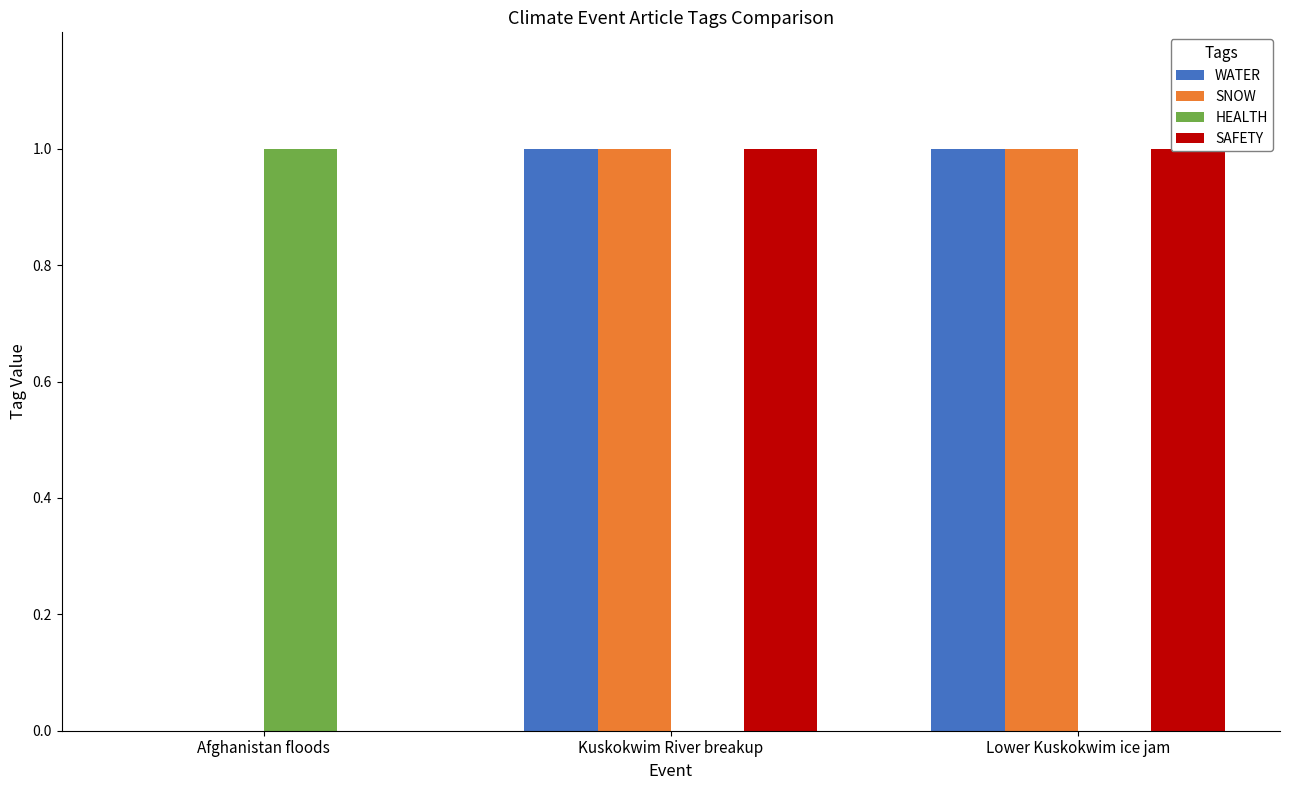

Reading left to right, list all the values displayed in this chart.

WATER: Afghanistan floods=0	Kuskokwim River breakup=1	Lower Kuskokwim ice jam=1
SNOW: Afghanistan floods=0	Kuskokwim River breakup=1	Lower Kuskokwim ice jam=1
HEALTH: Afghanistan floods=1	Kuskokwim River breakup=0	Lower Kuskokwim ice jam=0
SAFETY: Afghanistan floods=0	Kuskokwim River breakup=1	Lower Kuskokwim ice jam=1